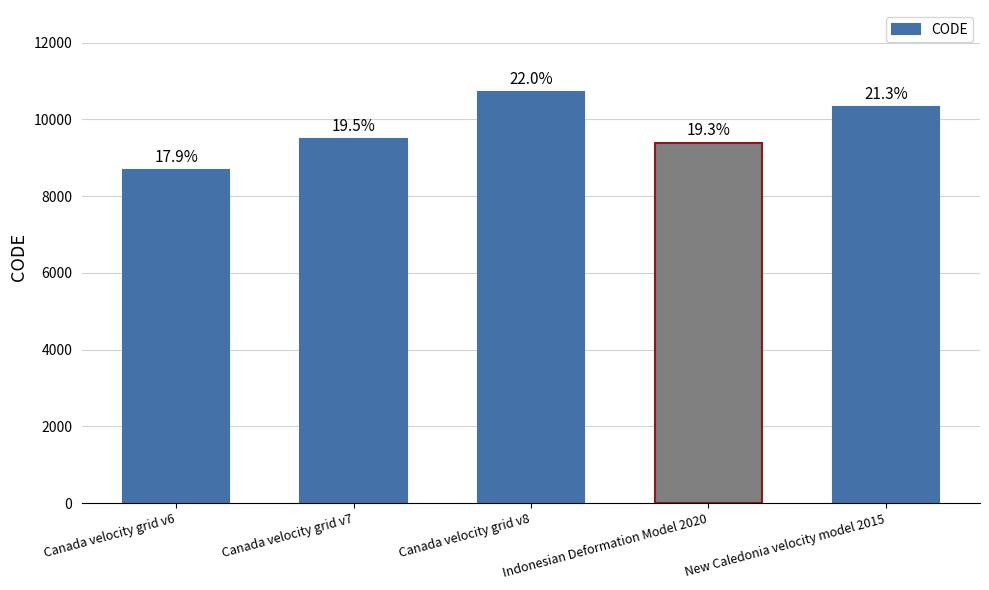

Between New Caledonia velocity model 2015 and Canada velocity grid v6, which is larger?

New Caledonia velocity model 2015